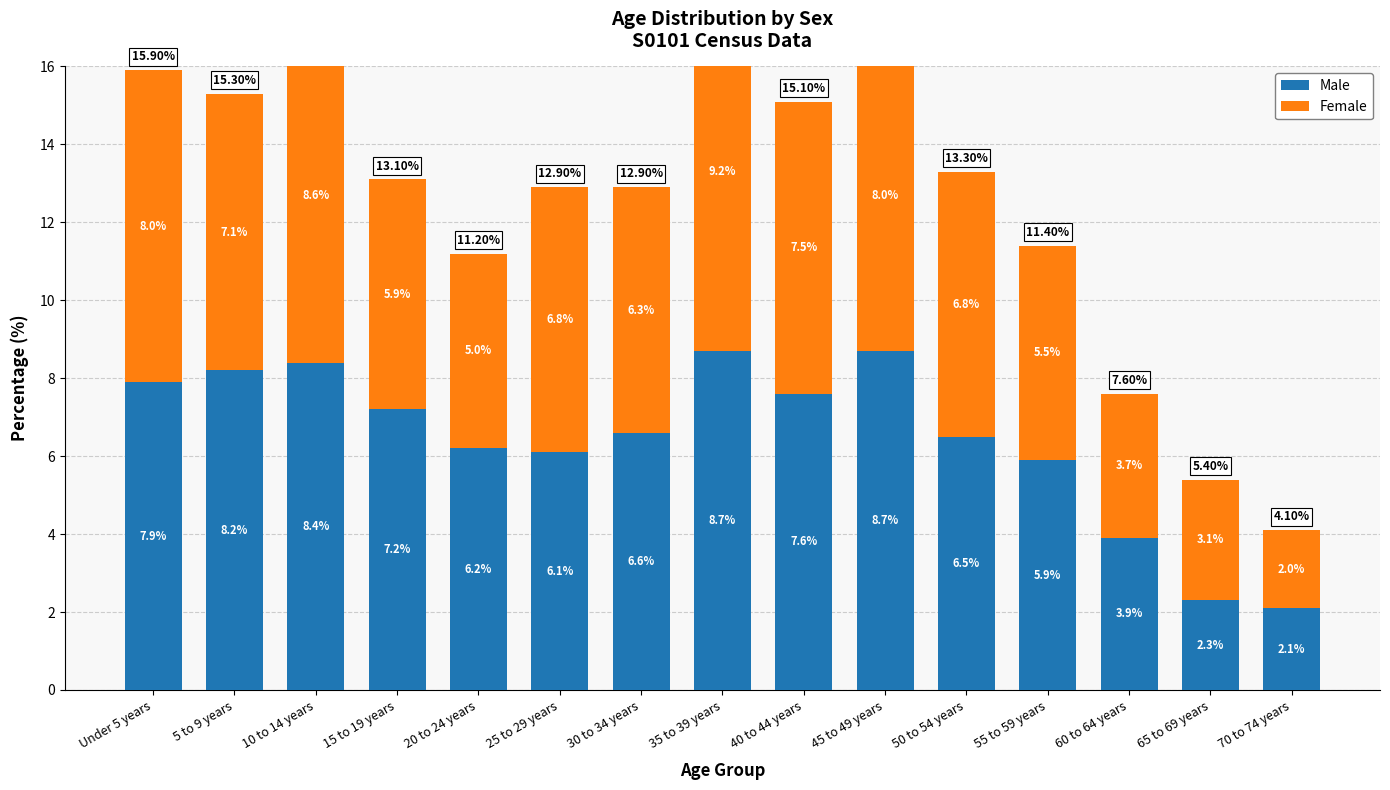

Rank the categories by Female value from lowest to highest.

70 to 74 years, 65 to 69 years, 60 to 64 years, 20 to 24 years, 55 to 59 years, 15 to 19 years, 30 to 34 years, 25 to 29 years, 50 to 54 years, 5 to 9 years, 40 to 44 years, Under 5 years, 45 to 49 years, 10 to 14 years, 35 to 39 years